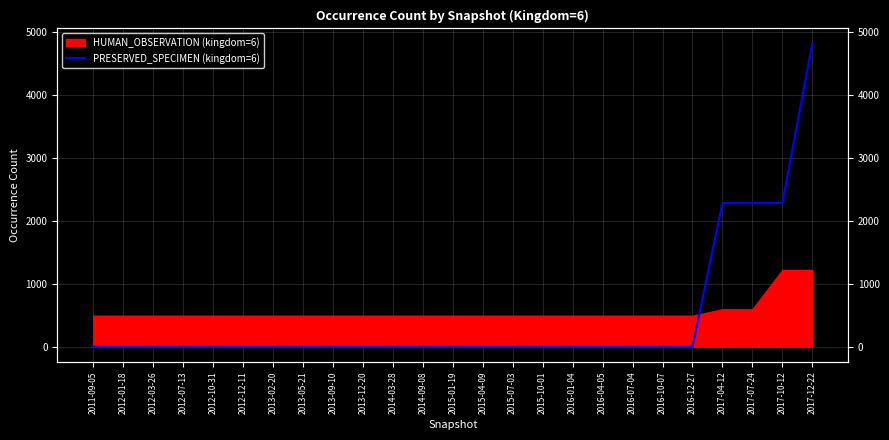

Rank the categories by value from lowest to highest.

2011-09-05, 2012-01-18, 2012-03-26, 2012-07-13, 2012-10-31, 2012-12-11, 2013-02-20, 2013-05-21, 2013-09-10, 2013-12-20, 2014-03-28, 2014-09-08, 2015-01-19, 2015-04-09, 2015-07-03, 2015-10-01, 2016-01-04, 2016-04-05, 2016-07-04, 2016-10-07, 2016-12-27, 2017-04-12, 2017-07-24, 2017-10-12, 2017-12-22